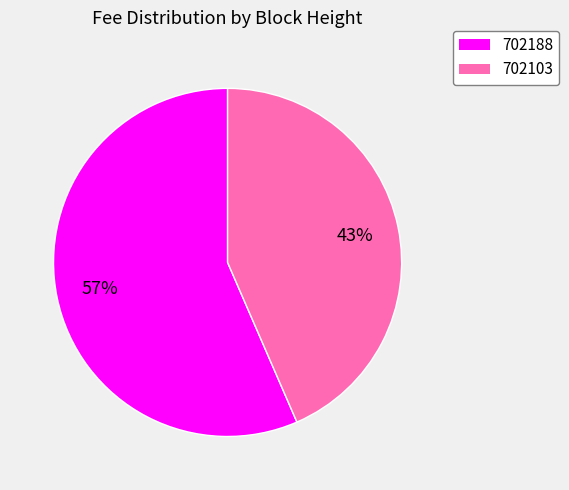

How many segments does this pie chart have?

2